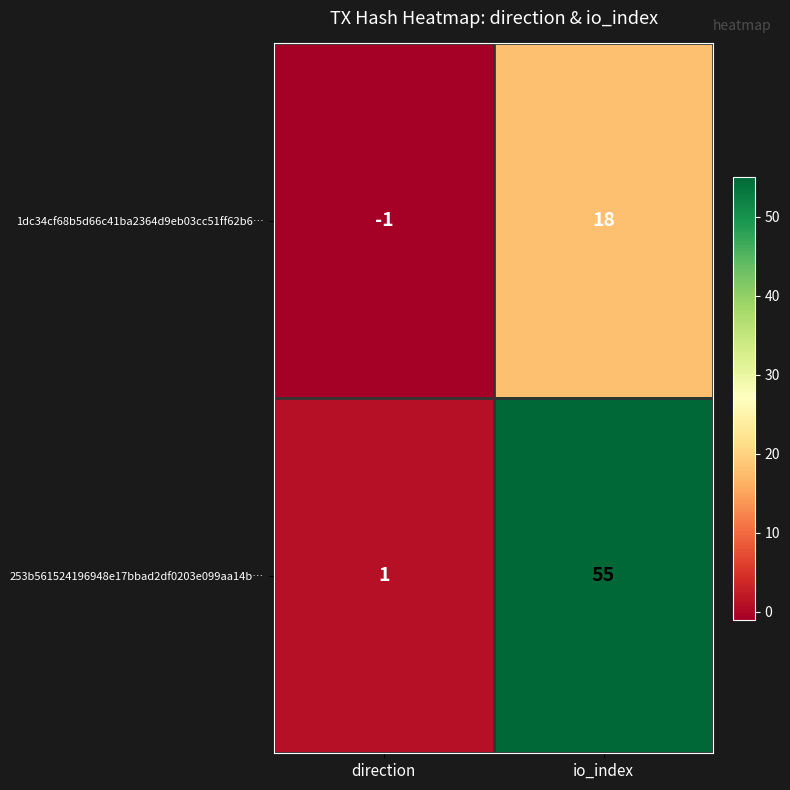

Is it true that 1dc34cf68b5d66c41ba2364d9eb03cc51ff62b6… equals -1 at direction?

True